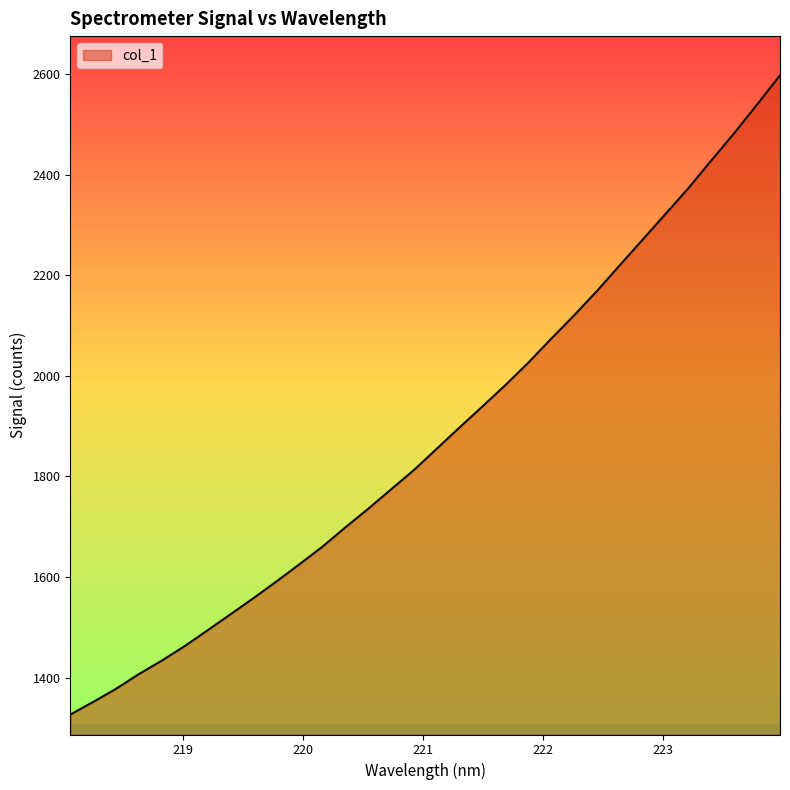

True or false: there are more than 1 points higher than both neighbors.

False